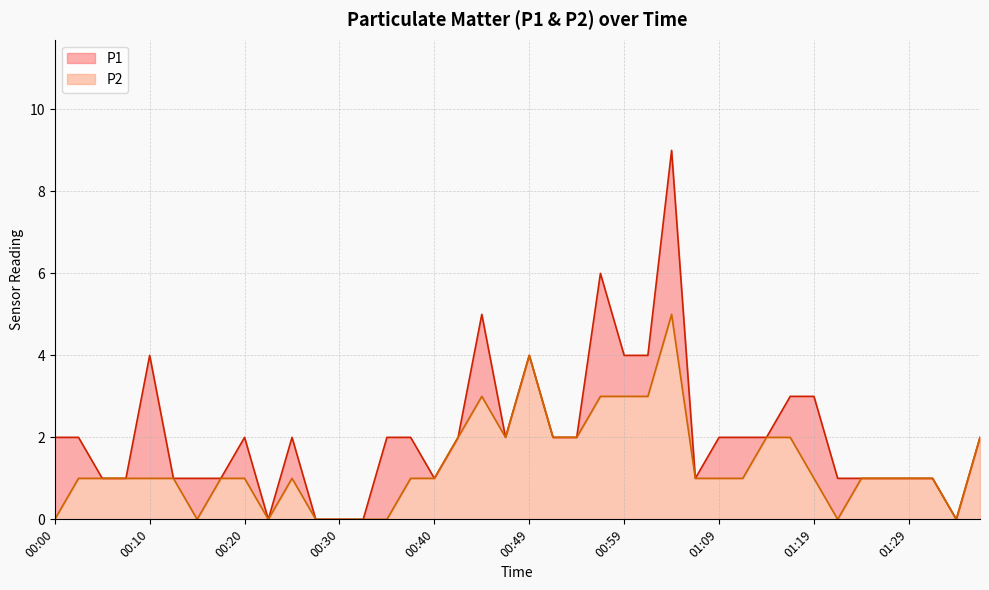

What is the sum of all P1 values?

82